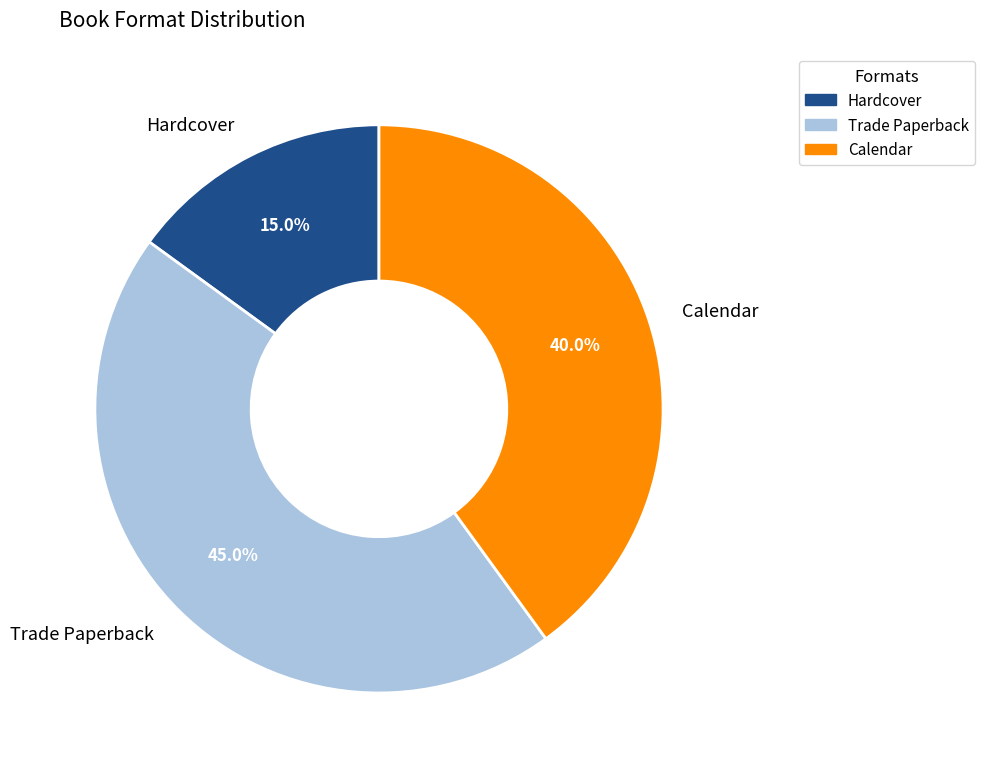

Is there a majority slice in this chart?

No